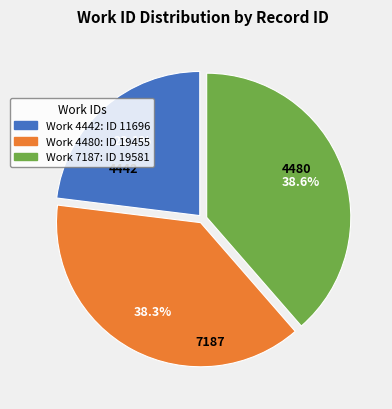

Does any single category account for the majority?

No